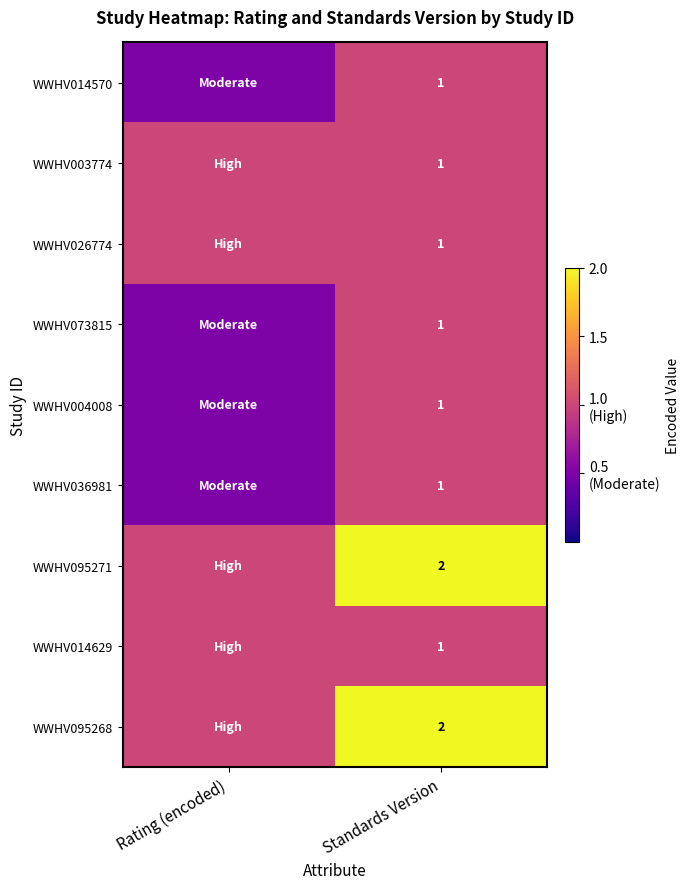

The value of WWHV004008 at Standards Version is 1.0. True or false?

True